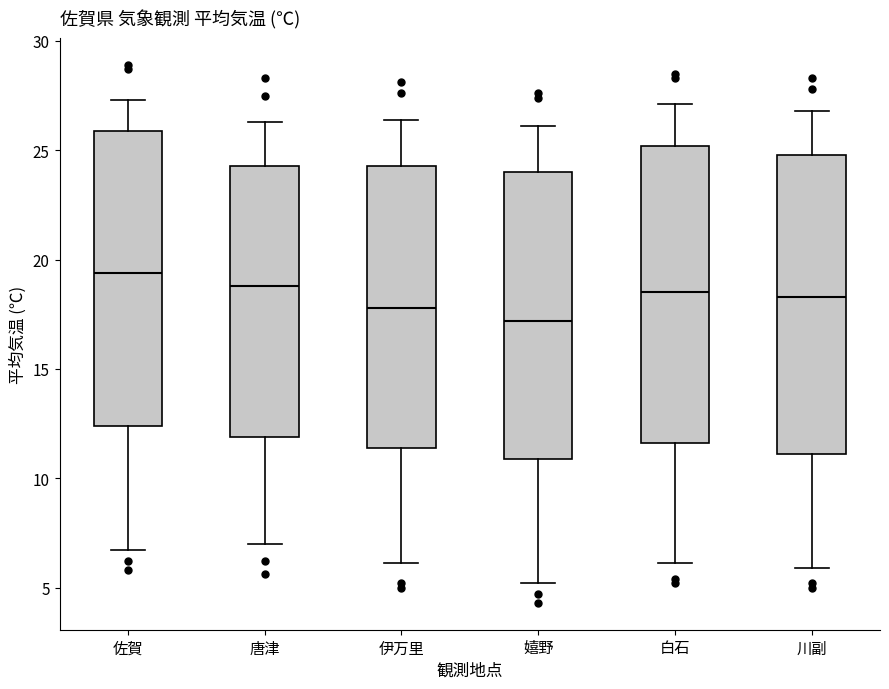

Reading left to right, read every box against the y-axis: the position of its median line, the range the box covers, and the ends of its whiskers. The values are not printed on the chart, so give them approximately, as read against the axis.

佐賀: median 19.5, box 12.5 to 26.0, whiskers 6.5 to 27.5
唐津: median 19.0, box 12.0 to 24.5, whiskers 7.0 to 26.5
伊万里: median 18.0, box 11.5 to 24.5, whiskers 6.0 to 26.5
嬉野: median 17.0, box 11.0 to 24.0, whiskers 5.0 to 26.0
白石: median 18.5, box 11.5 to 25.0, whiskers 6.0 to 27.0
川副: median 18.5, box 11.0 to 25.0, whiskers 6.0 to 27.0